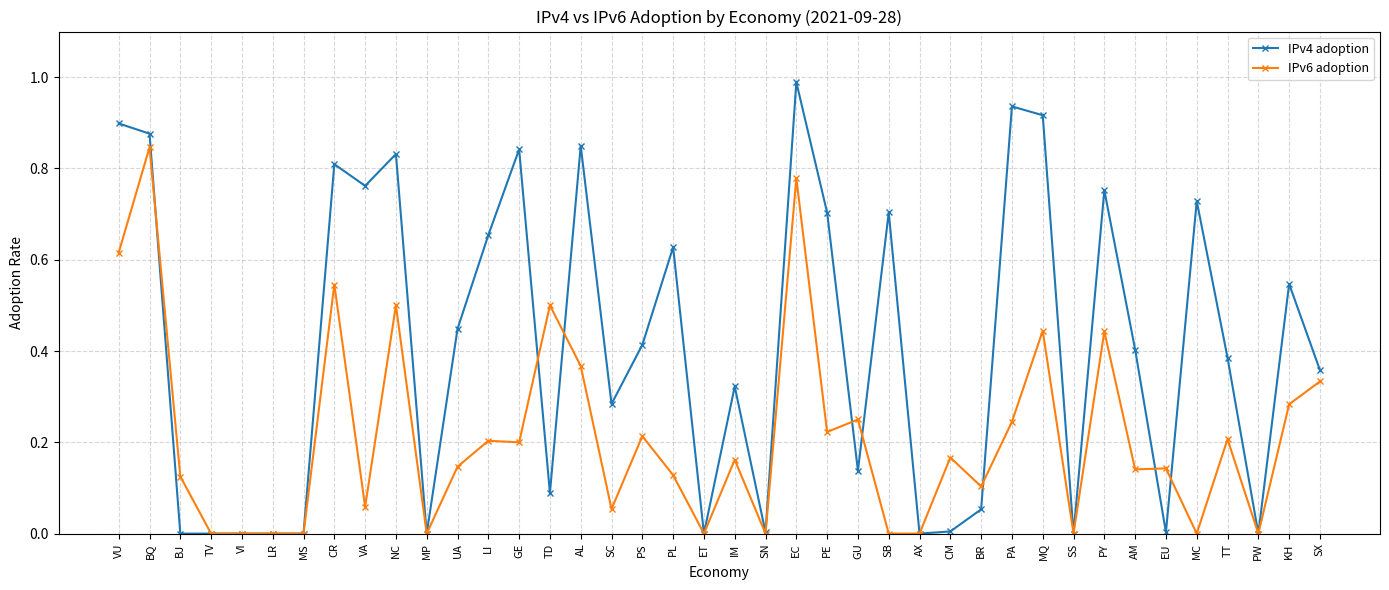

Which label corresponds to the largest value in the chart?

EC